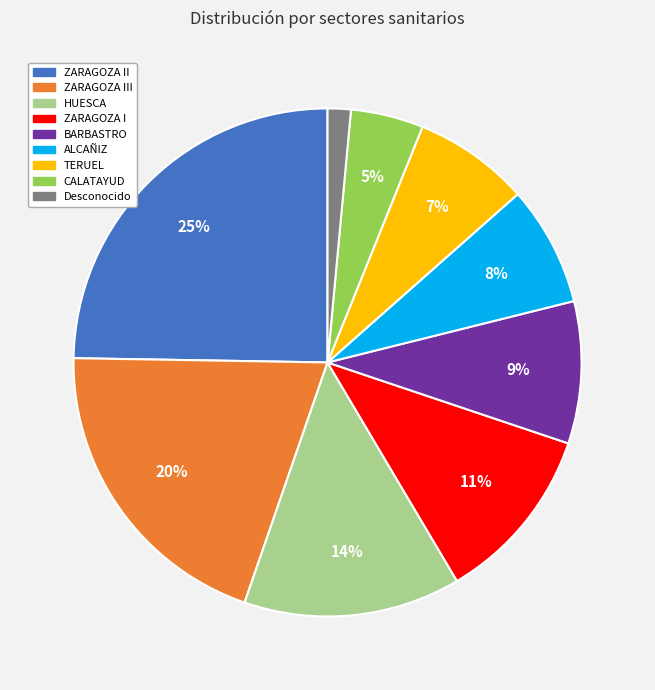

To the nearest percent, what is the average slice percentage?

11%